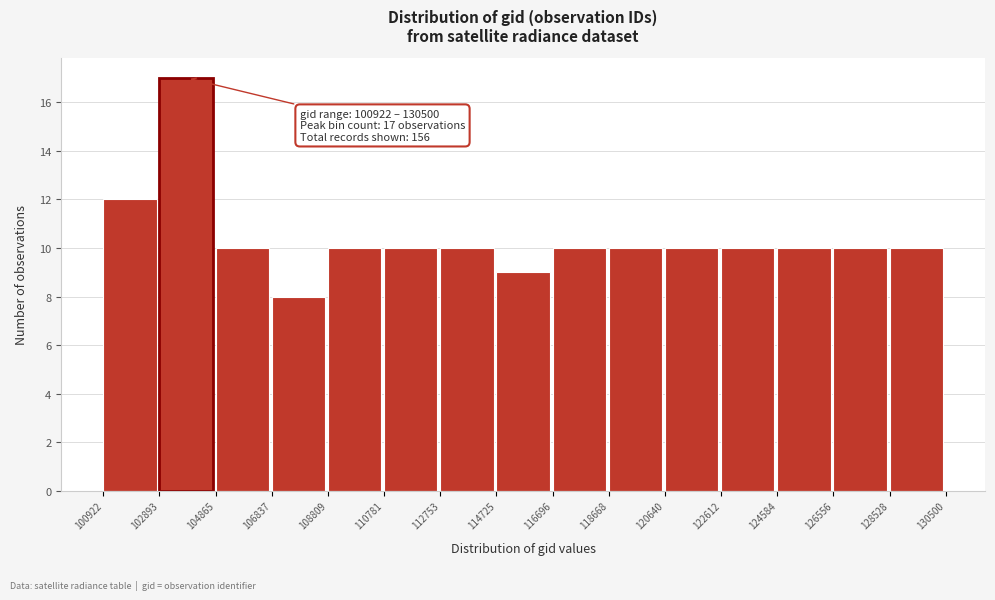

Over which range of the x-axis is the bar tallest?

102893 to 104865